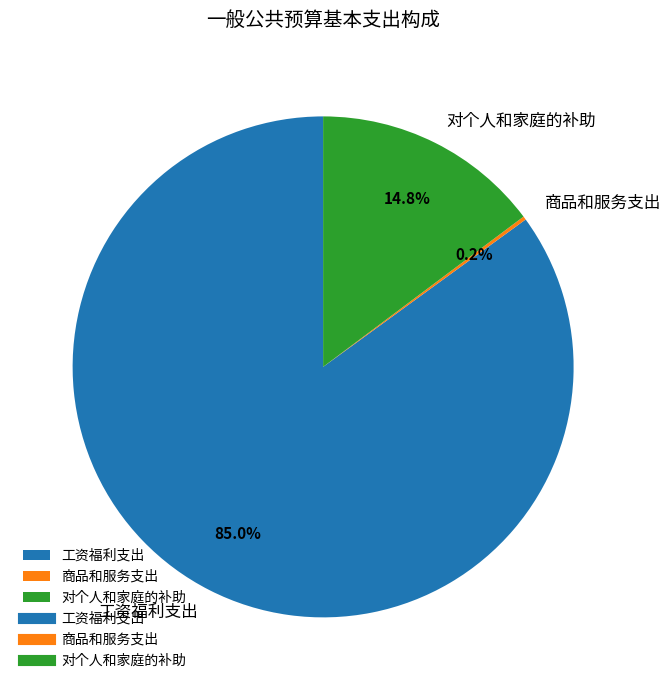

To the nearest percent, what portion does 工资福利支出 represent?

85%